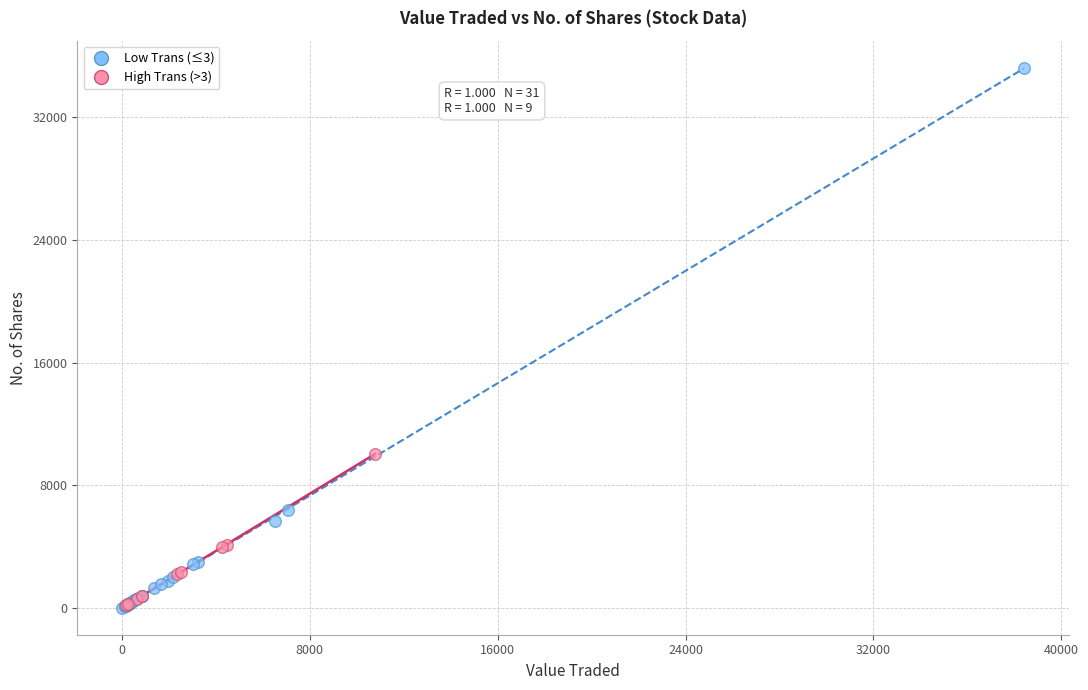

Which series contains the highest Y value?

Low Trans (≤3)